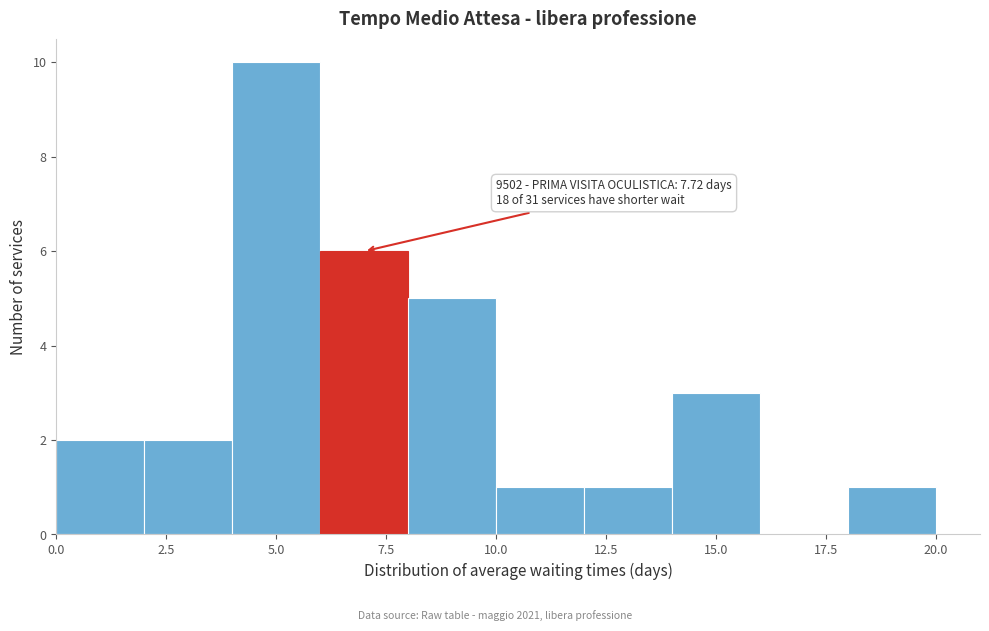

Which range on the x-axis has the tallest bar?

4 to 6